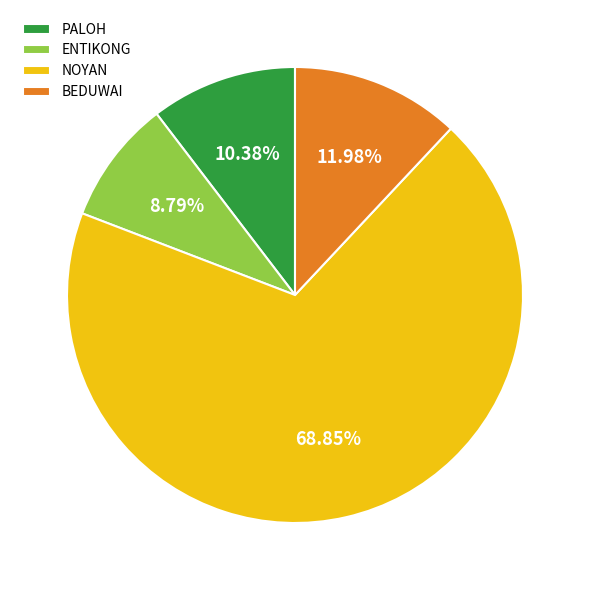

Rank the categories by value from highest to lowest.

NOYAN, BEDUWAI, PALOH, ENTIKONG